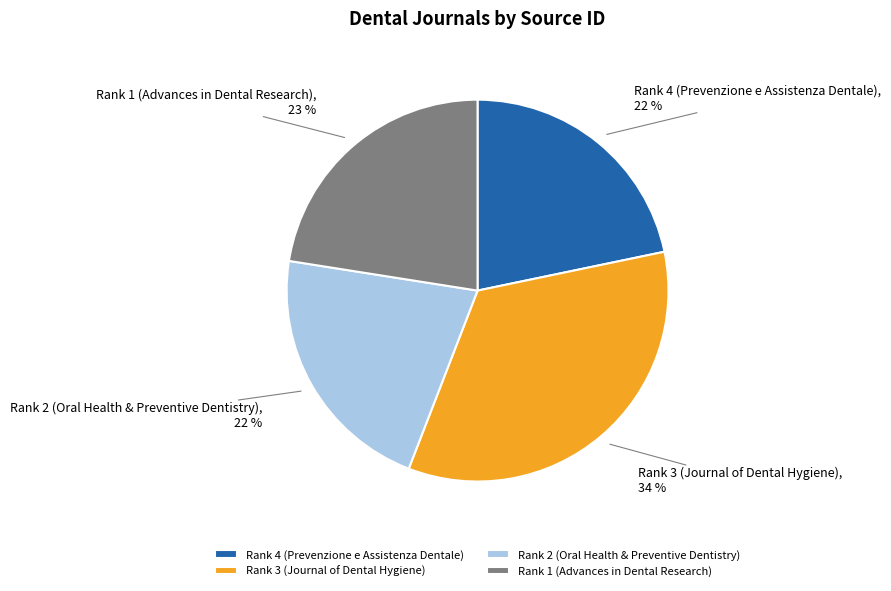

True or false: Rank 4 (Prevenzione e Assistenza Dentale) accounts for 22% of the total.

True